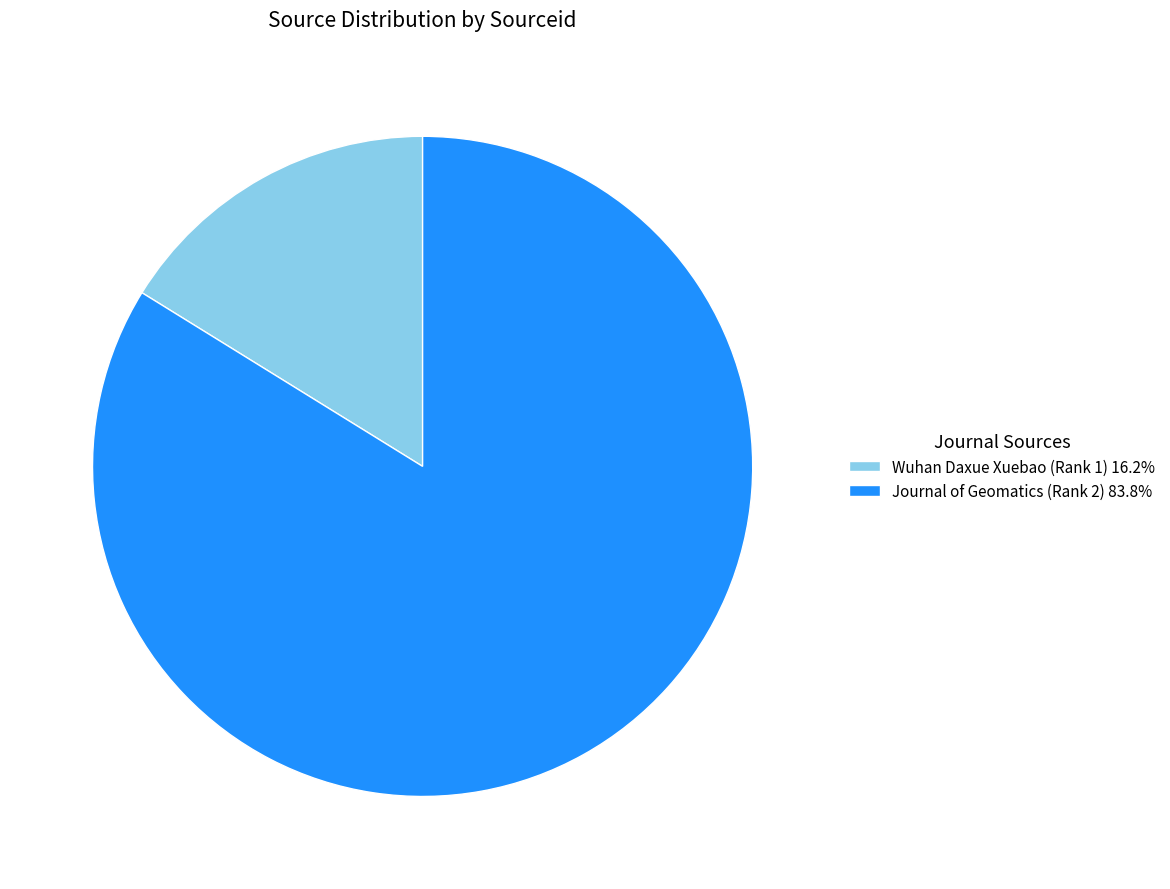

What is the largest slice in the pie chart?

Journal of Geomatics (Rank 2)